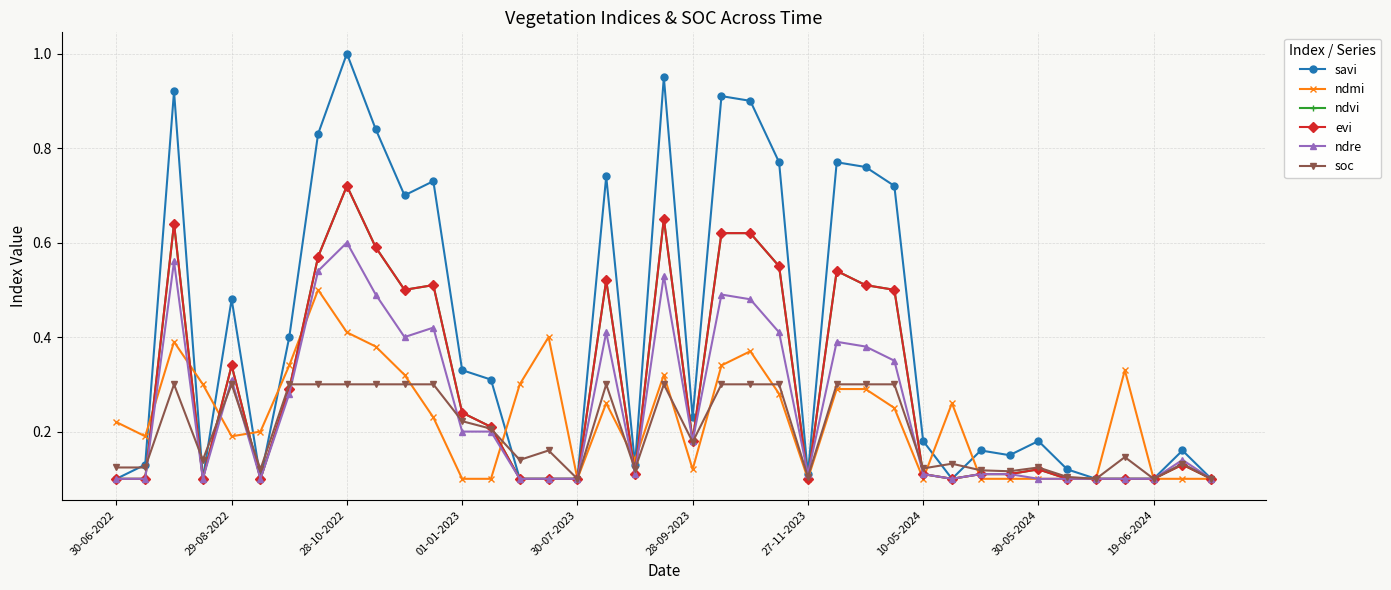

True or false: savi and evi intersect in this chart.

False